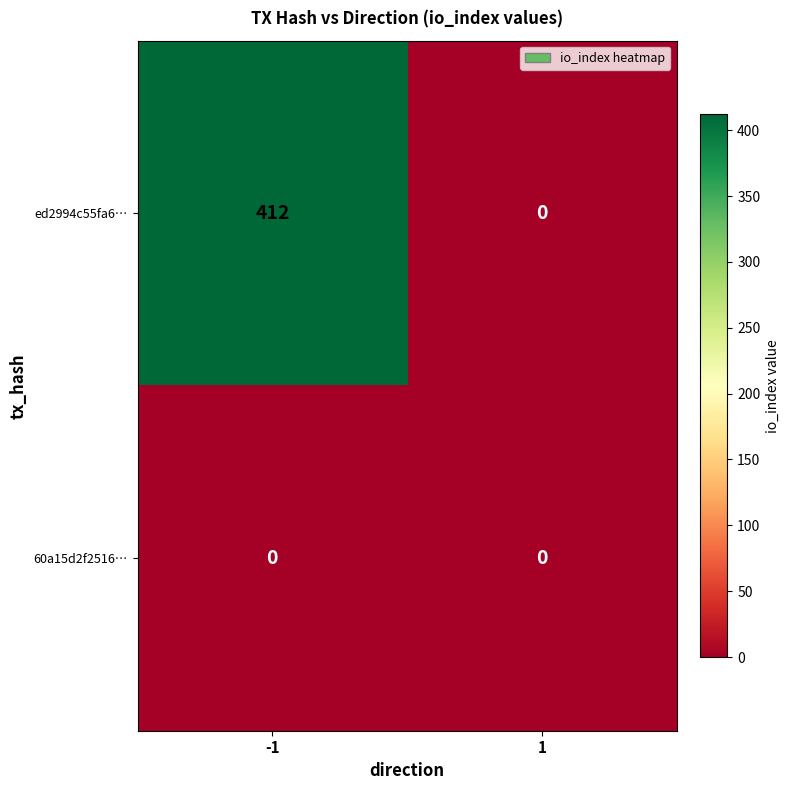

Reading left to right, what are all the values shown in this chart?

ed2994c55fa6…: -1=412	1=0
60a15d2f2516…: -1=0	1=0